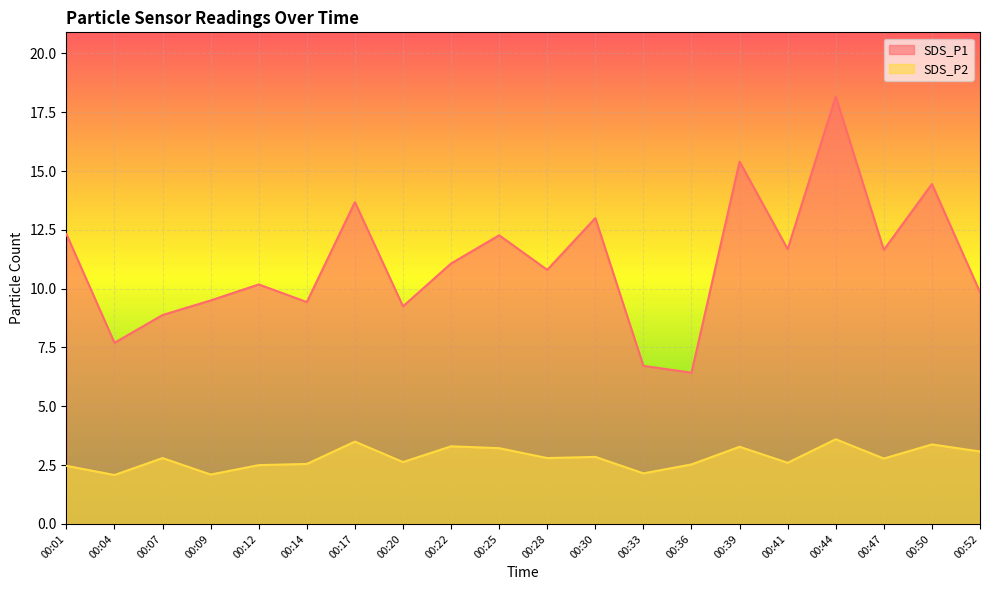

List the series in order of their peak value, lowest first.

SDS_P2, SDS_P1